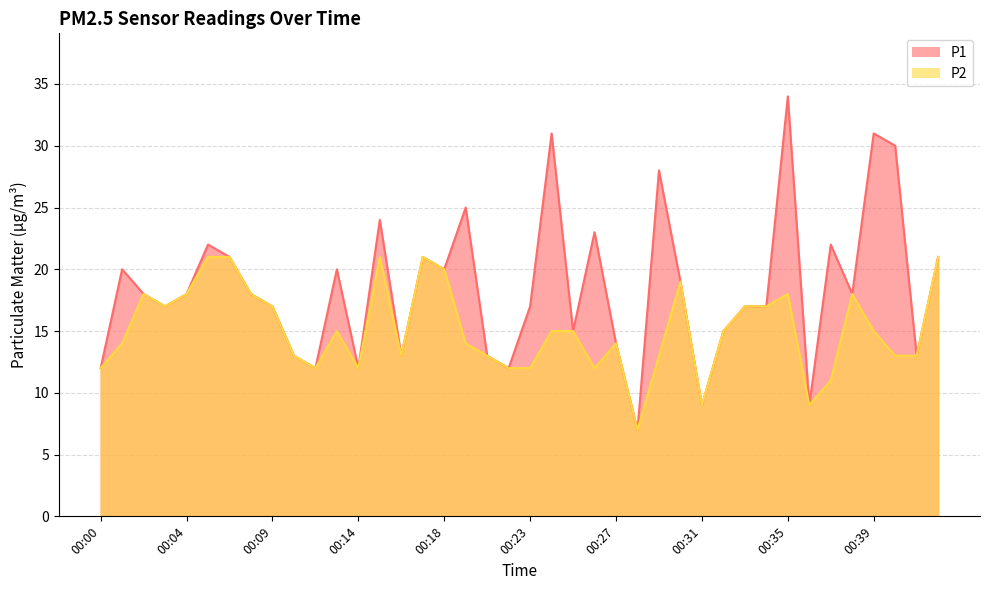

Which series has the widest spread of values?

P1